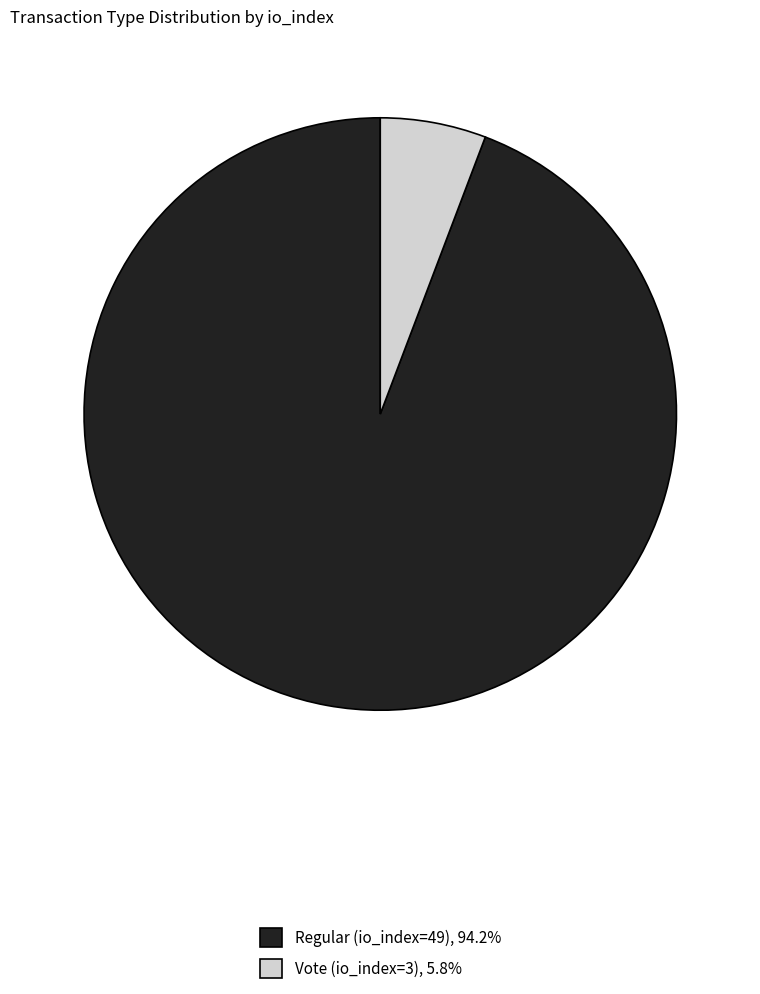

Is there a majority slice in this chart?

Yes